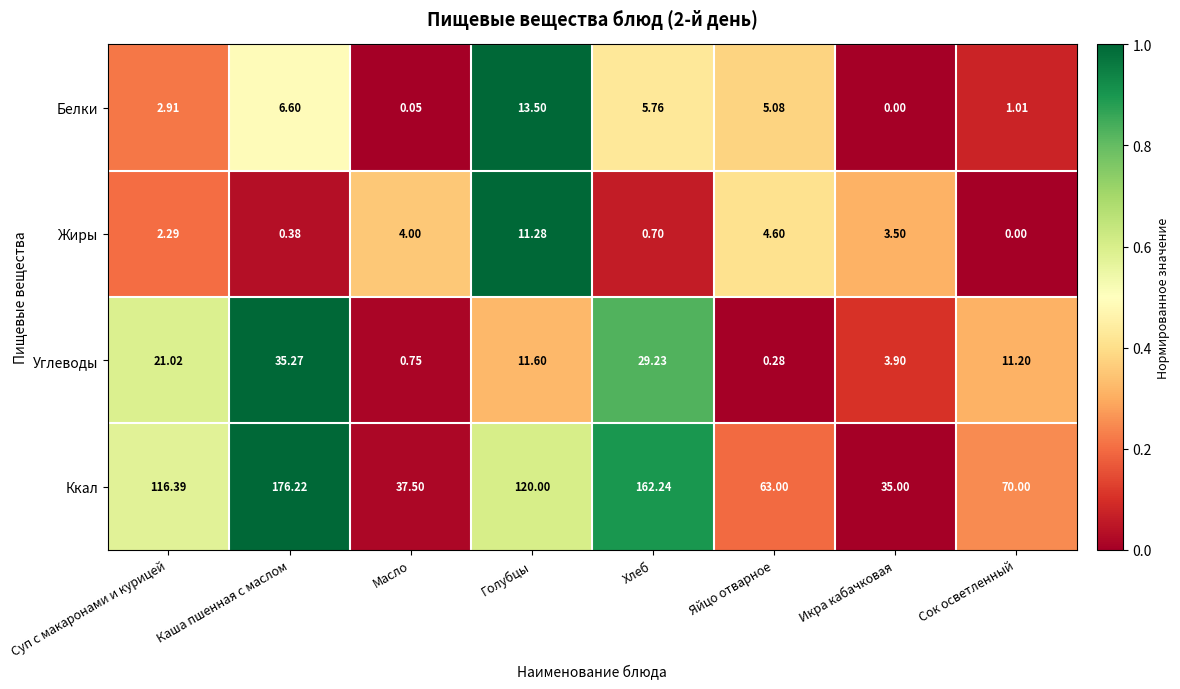

At how many categories does at least one series exceed 0?

8